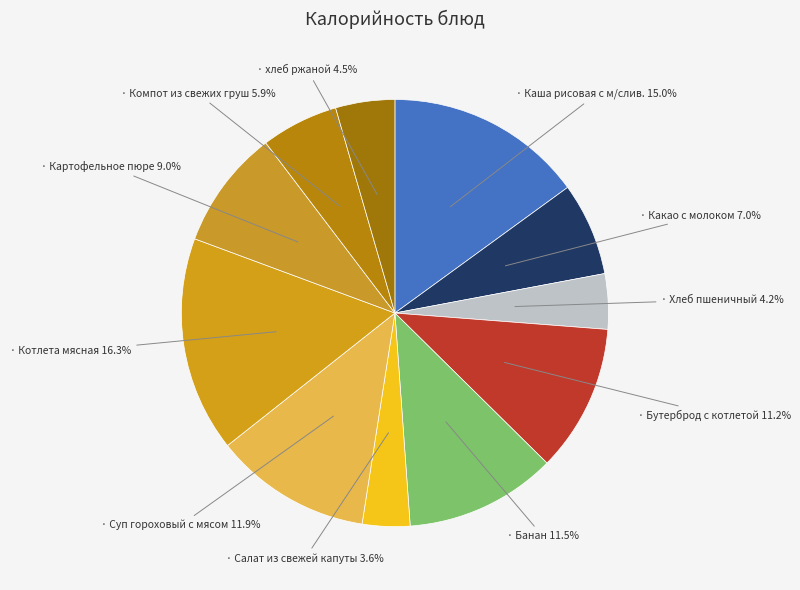

Which slice is the largest?

Котлета мясная